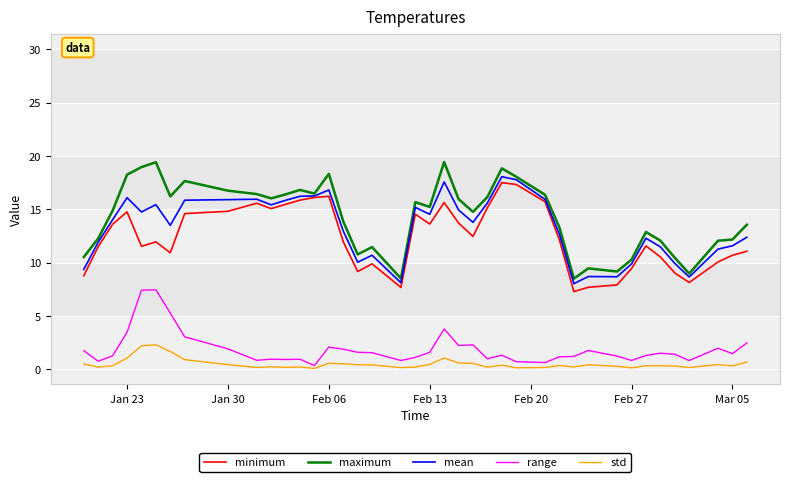

What is the minimum value for minimum?

7.3